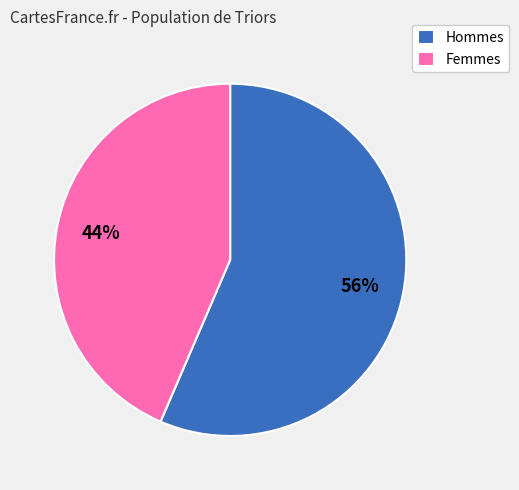

Which category accounts for the majority?

Hommes